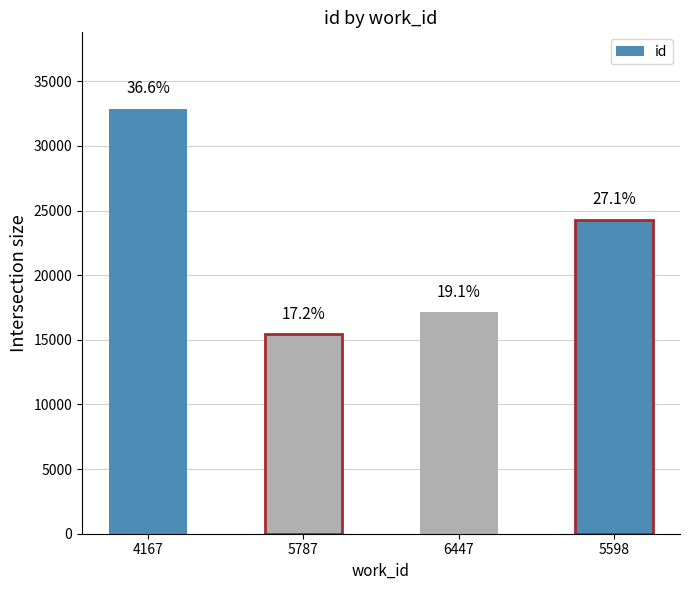

Are the bars grouped side by side (vs. stacked)?

No